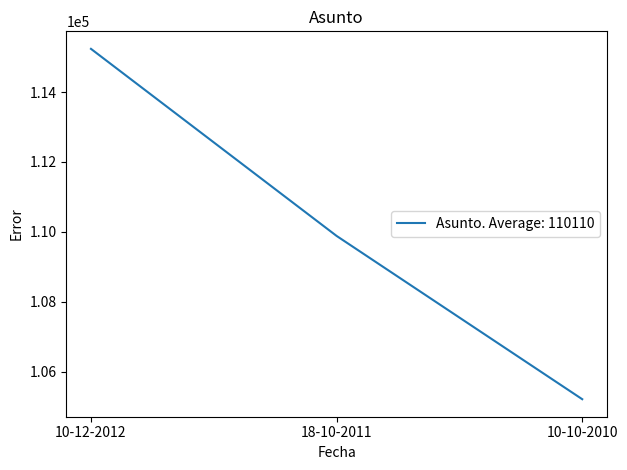

What is the approximate value at 10-10-2010?

105210